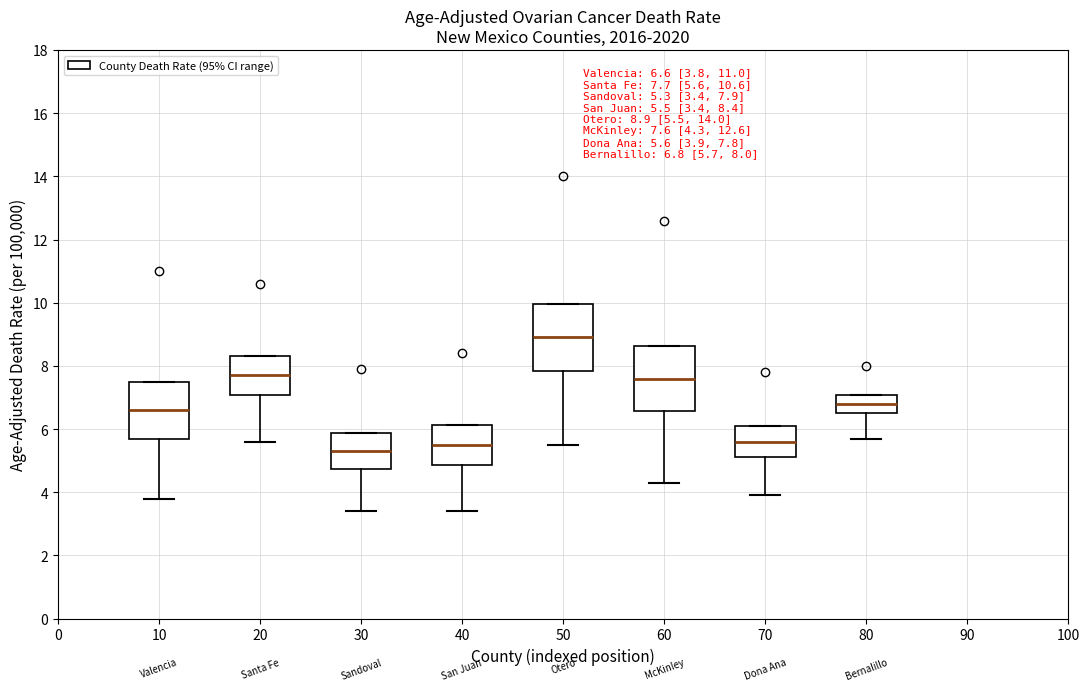

Which box has the lowest median line?

30